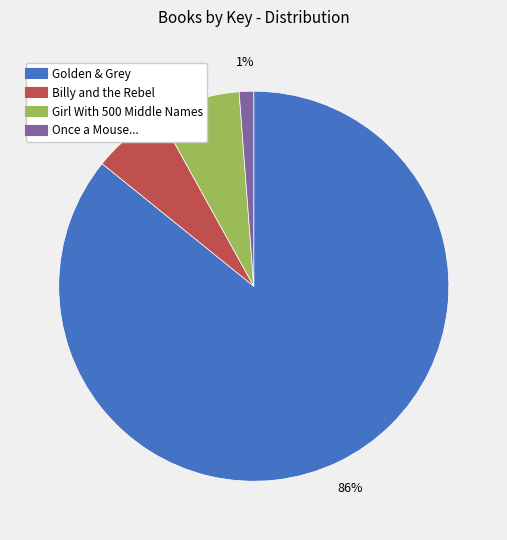

Between Billy and the Rebel and Golden & Grey, which is larger?

Golden & Grey